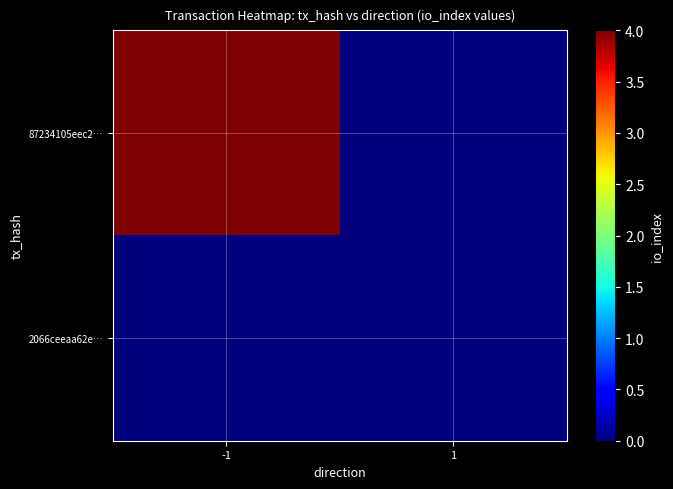

Rank the series by their maximum value, from lowest to highest.

2066ceeaa62e…, 87234105eec2…